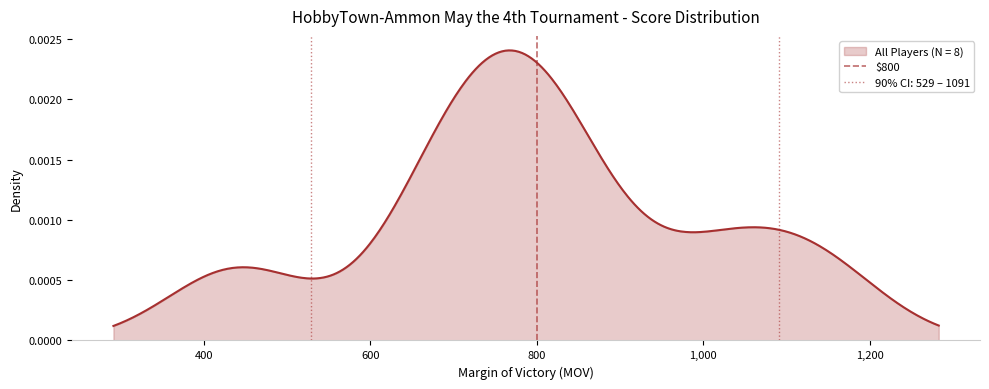

Which has a higher value, 800 or 800?

800